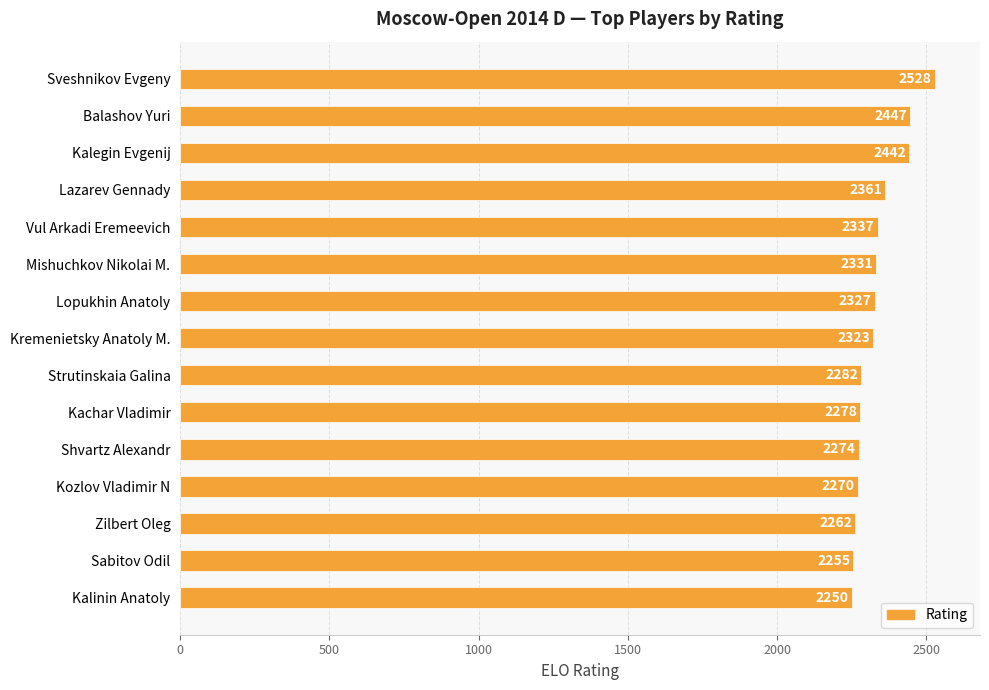

What is the change in value from Mishuchkov Nikolai M. to Shvartz Alexandr?

-57